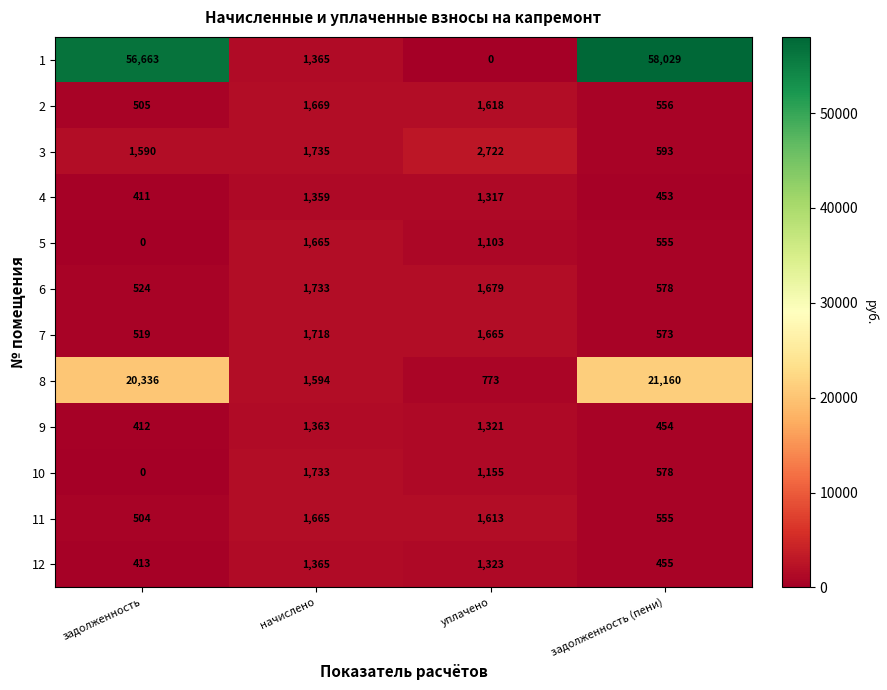

Which series has the largest range (max minus min)?

1